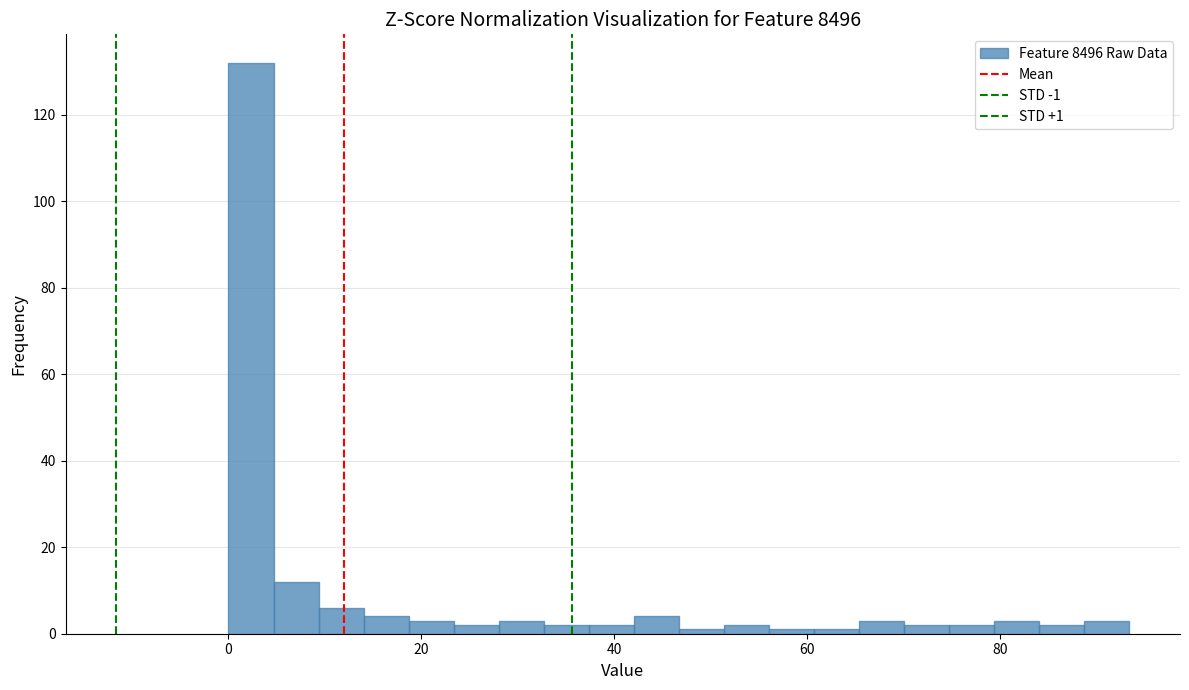

Read against the x-axis, roughly where is the centre of the tallest bar?

2